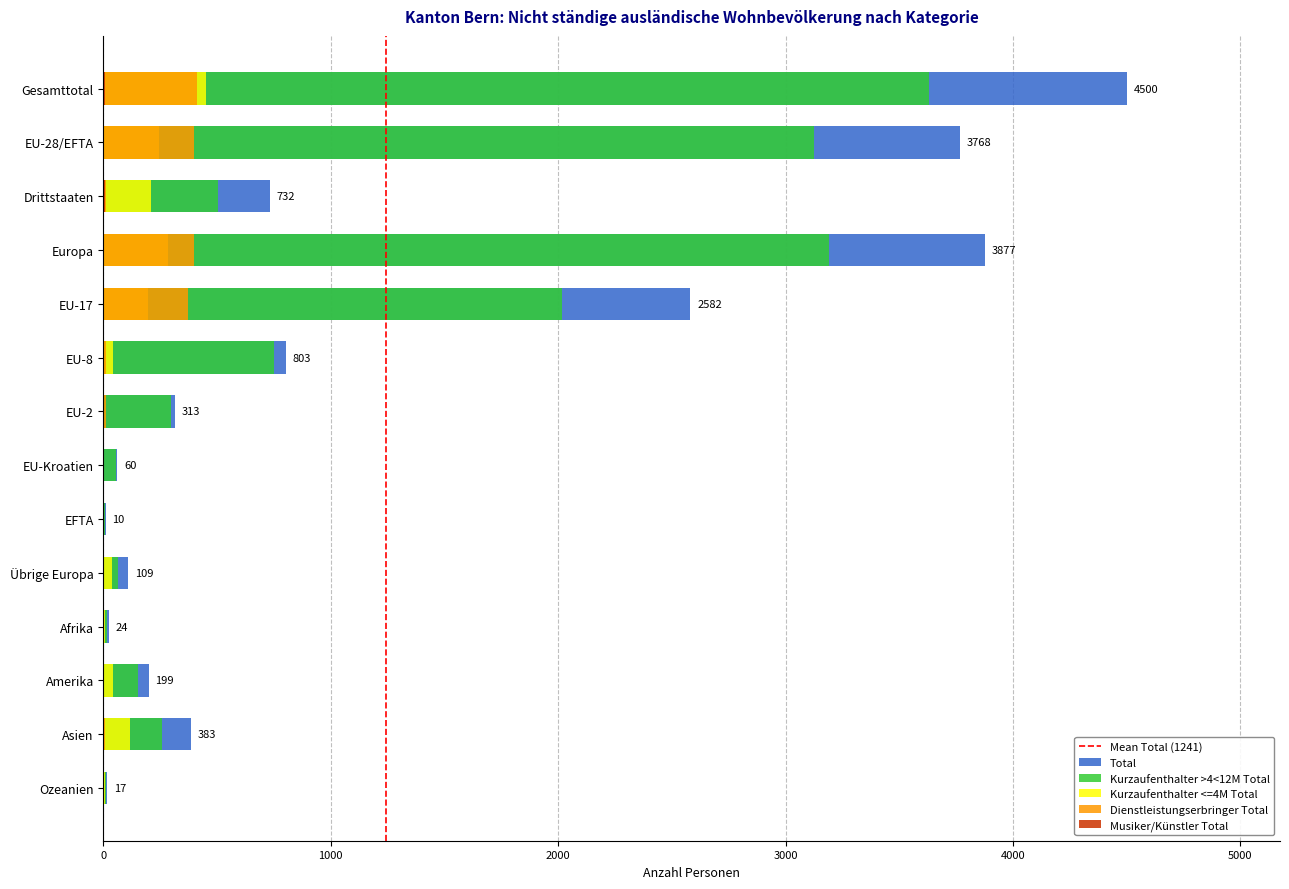

What are all the series names shown in the legend?

Total, Kurzaufenthalter >4<12M Total, Kurzaufenthalter <=4M Total, Dienstleistungserbringer Total, Musiker/Künstler Total